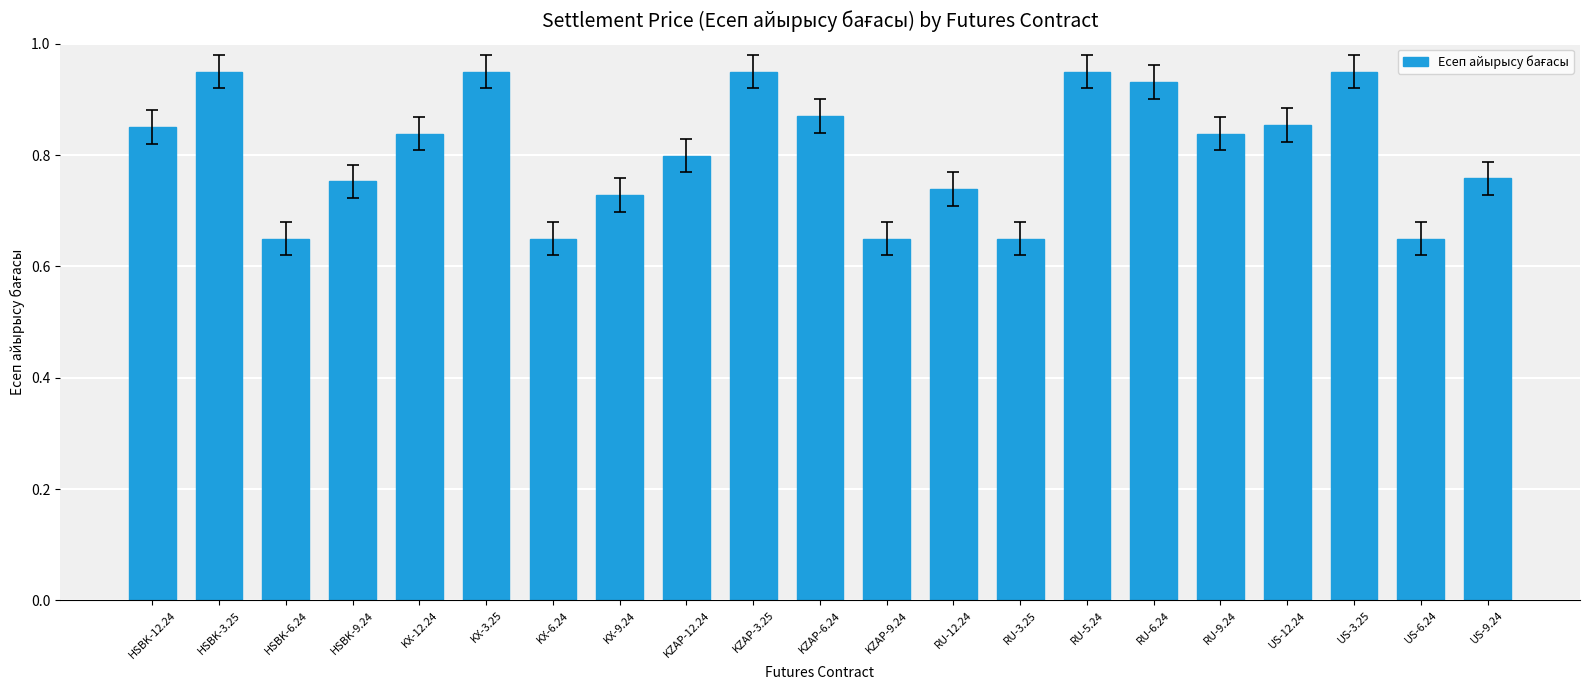

Between US-9.24 and KX-3.25, which is larger?

KX-3.25